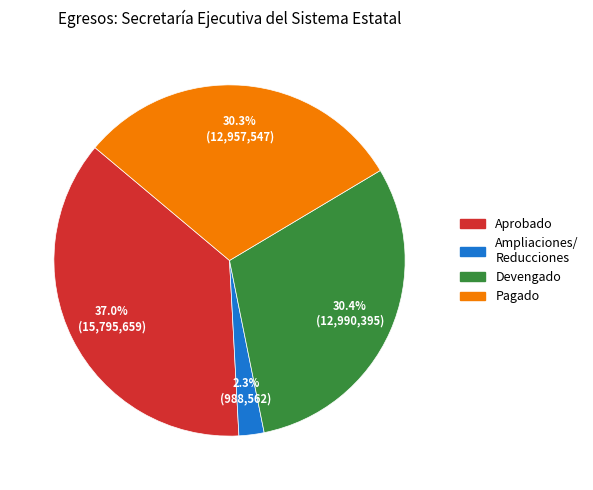

Which category has the biggest portion of the pie?

Aprobado